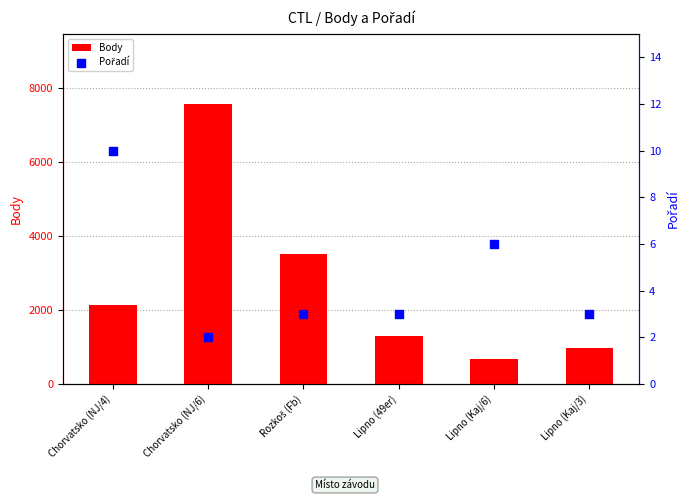

Which series reaches the minimum Y coordinate?

Pořadí